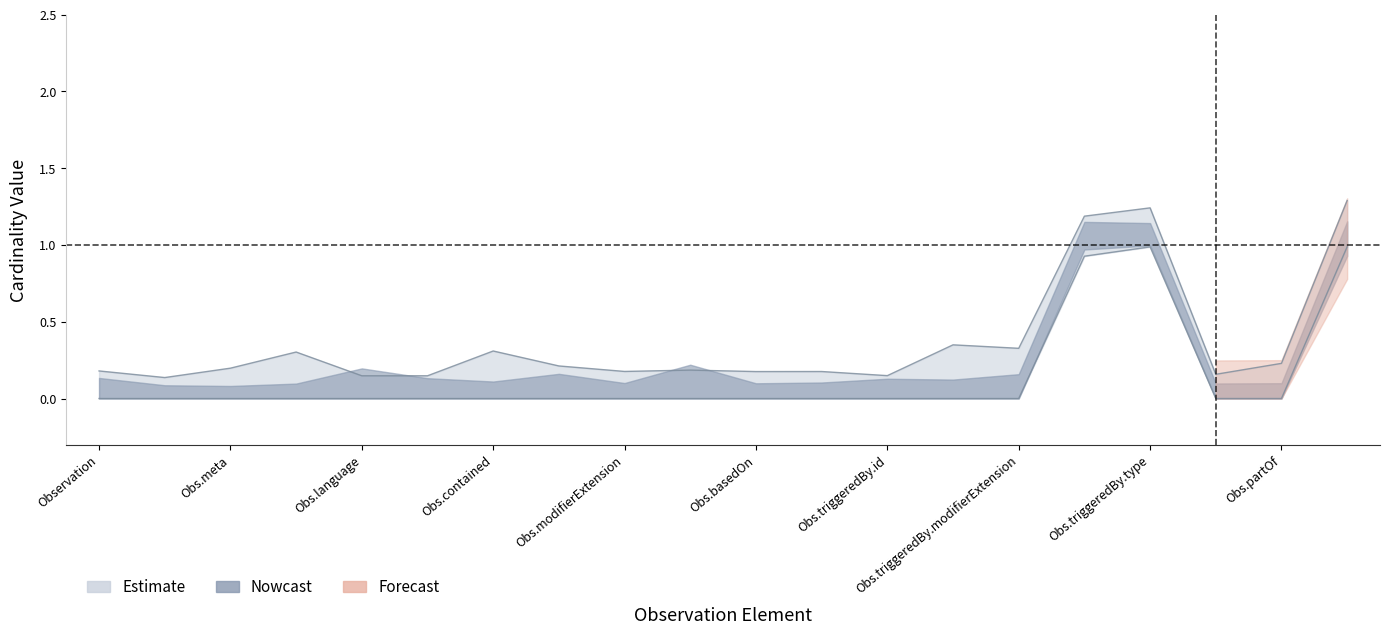

What is the greatest value displayed?

1.3